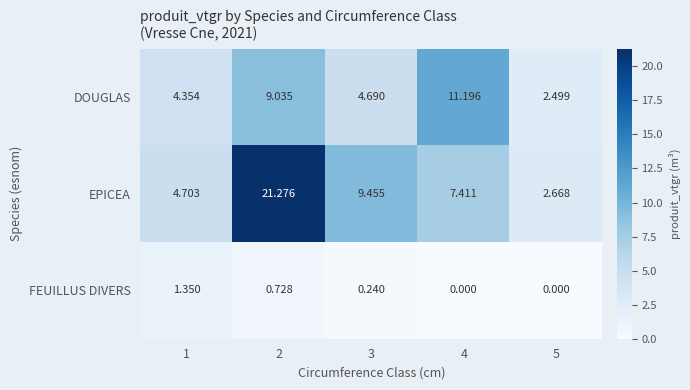

How many data points in DOUGLAS are less than 4?

1